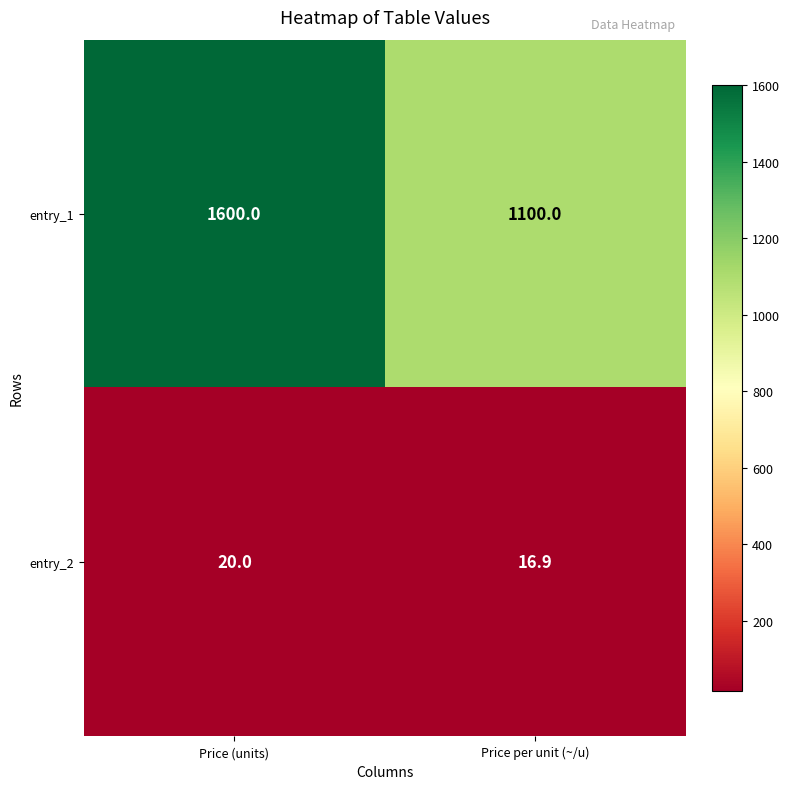

The value of entry_2 at Price (units) is 20.0. True or false?

True